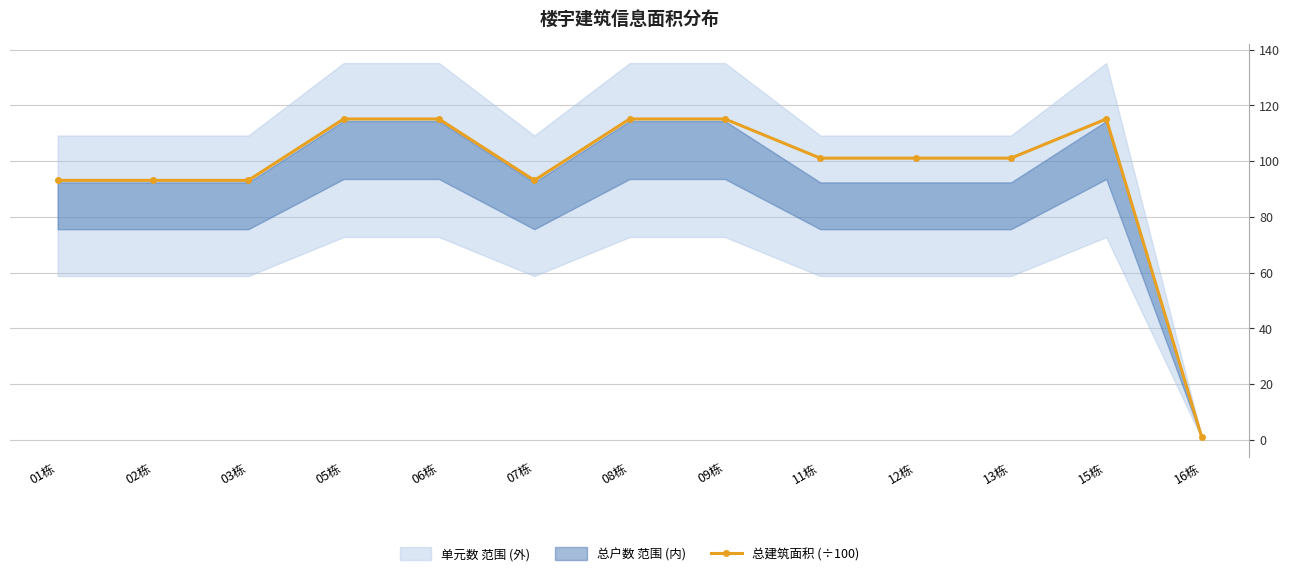

Where is the first local minimum?

07栋